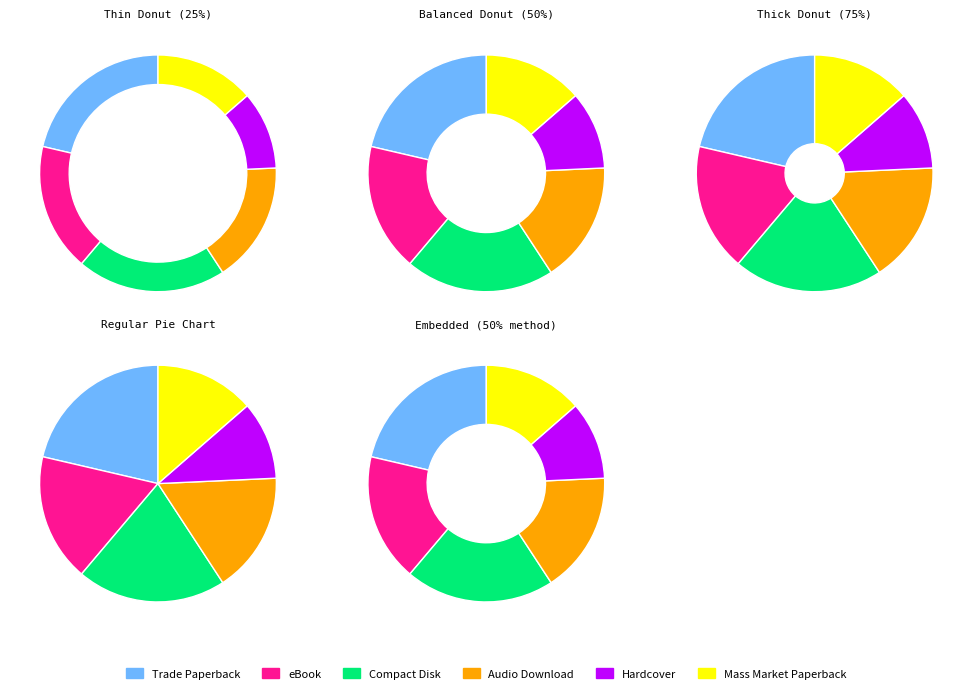

To the nearest percent, what percentage of the pie is Audio Download?

17%